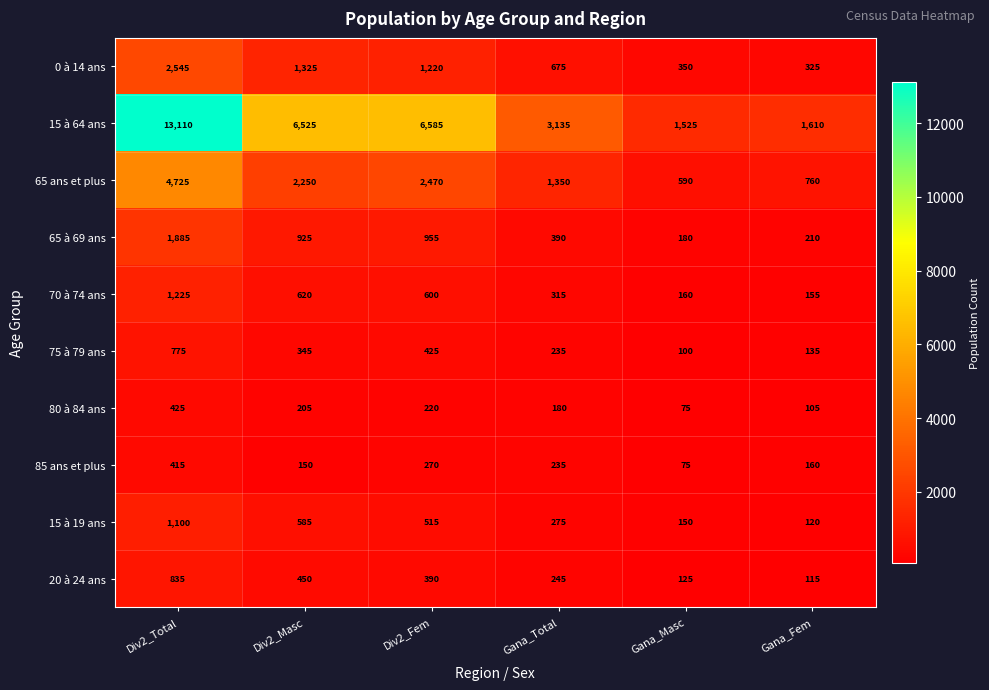

List the labels in order of 70 à 74 ans value, smallest first.

Gana_Fem, Gana_Masc, Gana_Total, Div2_Fem, Div2_Masc, Div2_Total